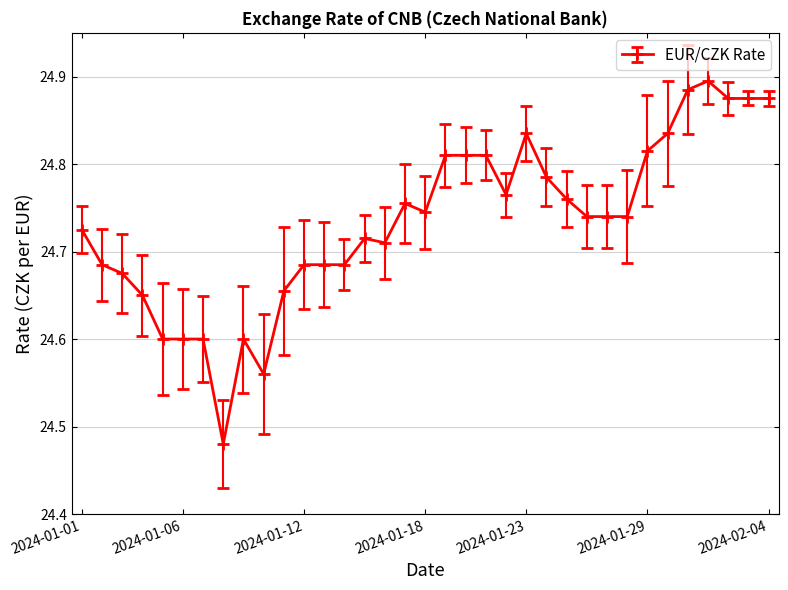

True or false: there are more than 2 points higher than both neighbors.

True